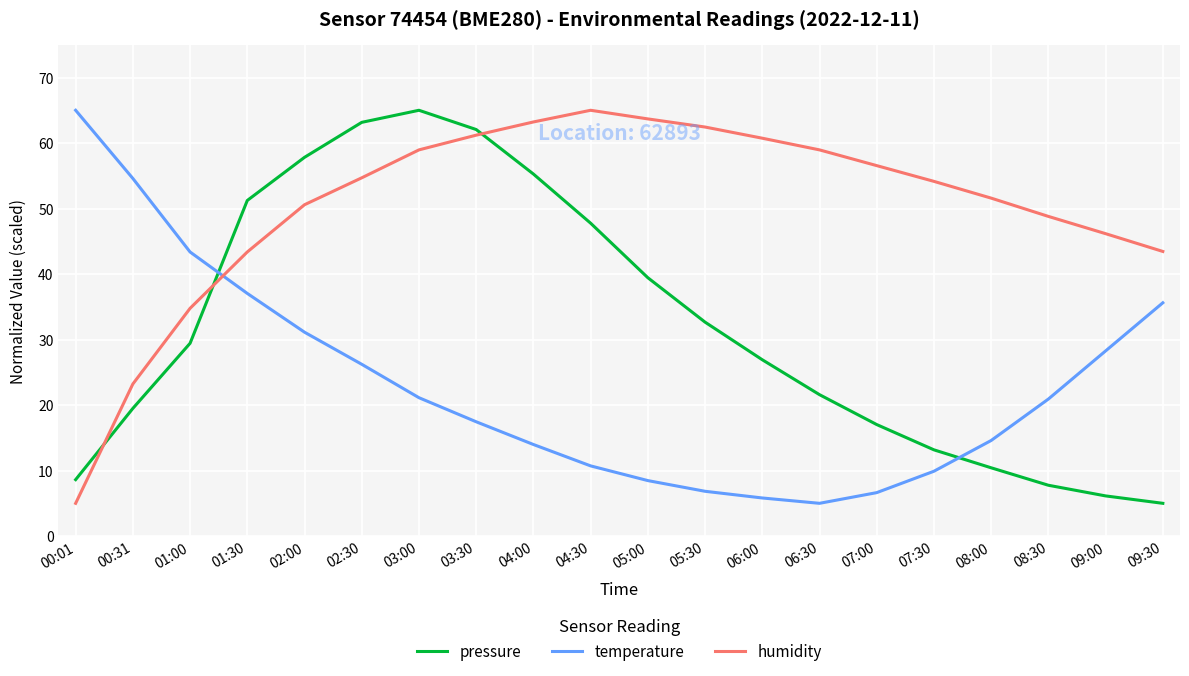

Is the value of pressure at 08:00 greater than the value of humidity at 02:30?

No